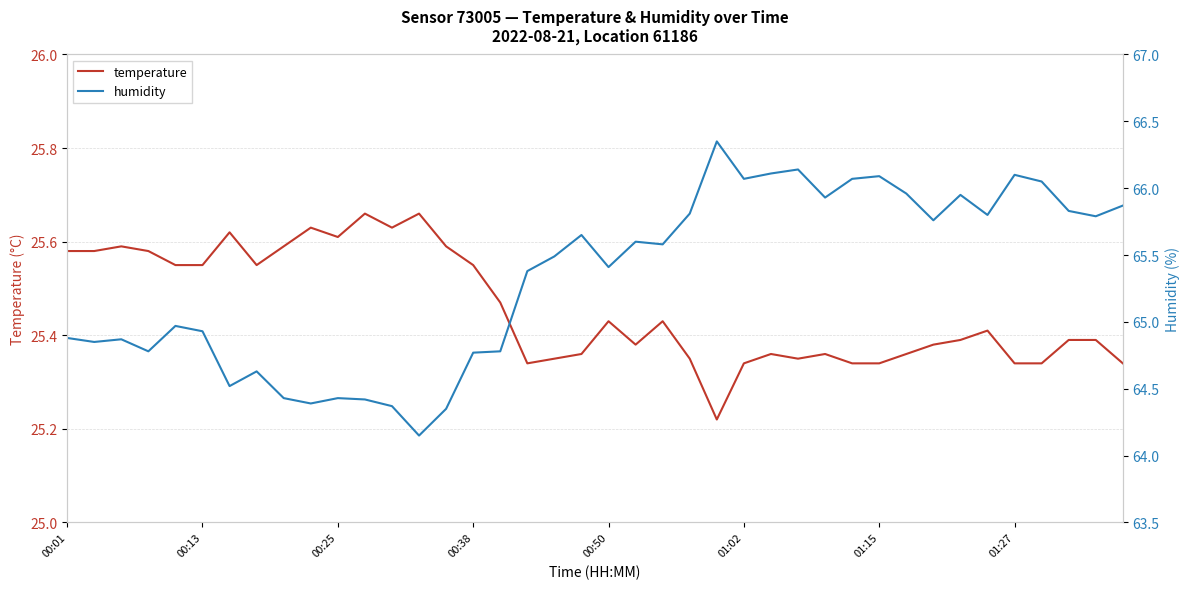

Which series has the largest range (max minus min)?

humidity